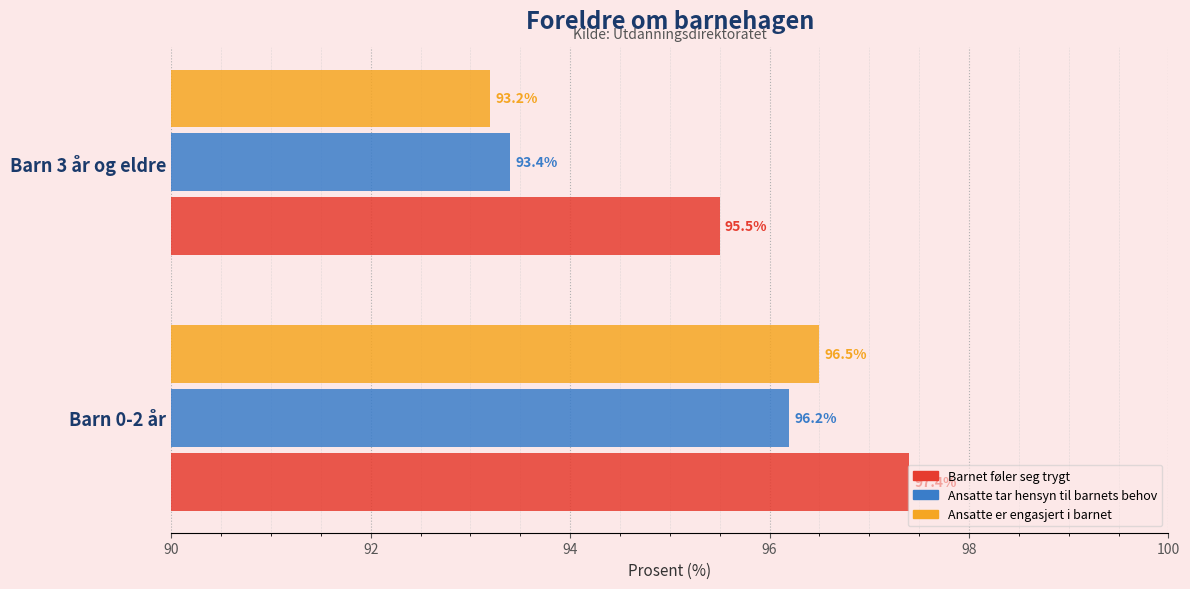

How many distinct data groups are displayed?

3